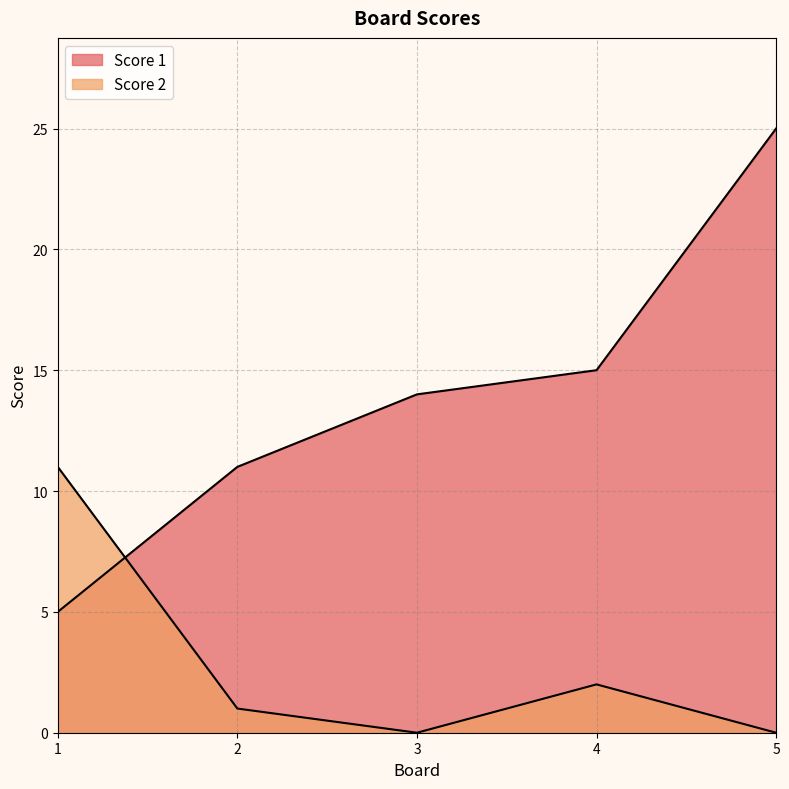

How many data points in Score 1 are above 14?

2